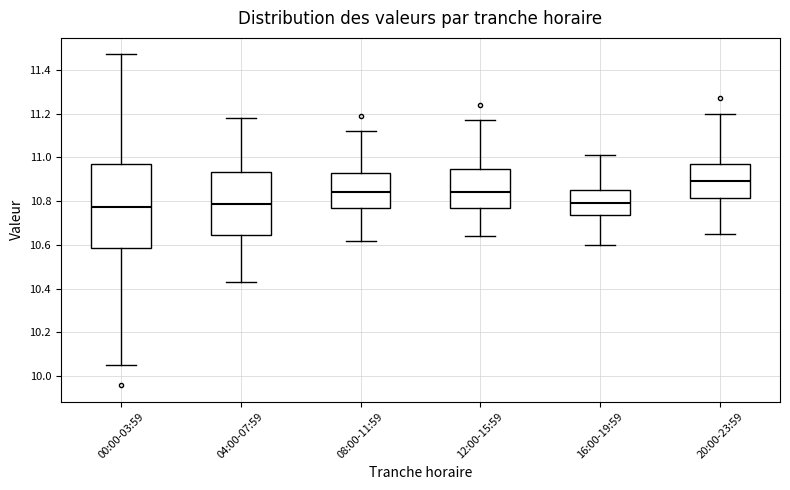

Where does the lower whisker of the box for 16:00-19:59 end on the y-axis? The values are not printed on the chart, so give them approximately, as read against the axis.

10.60